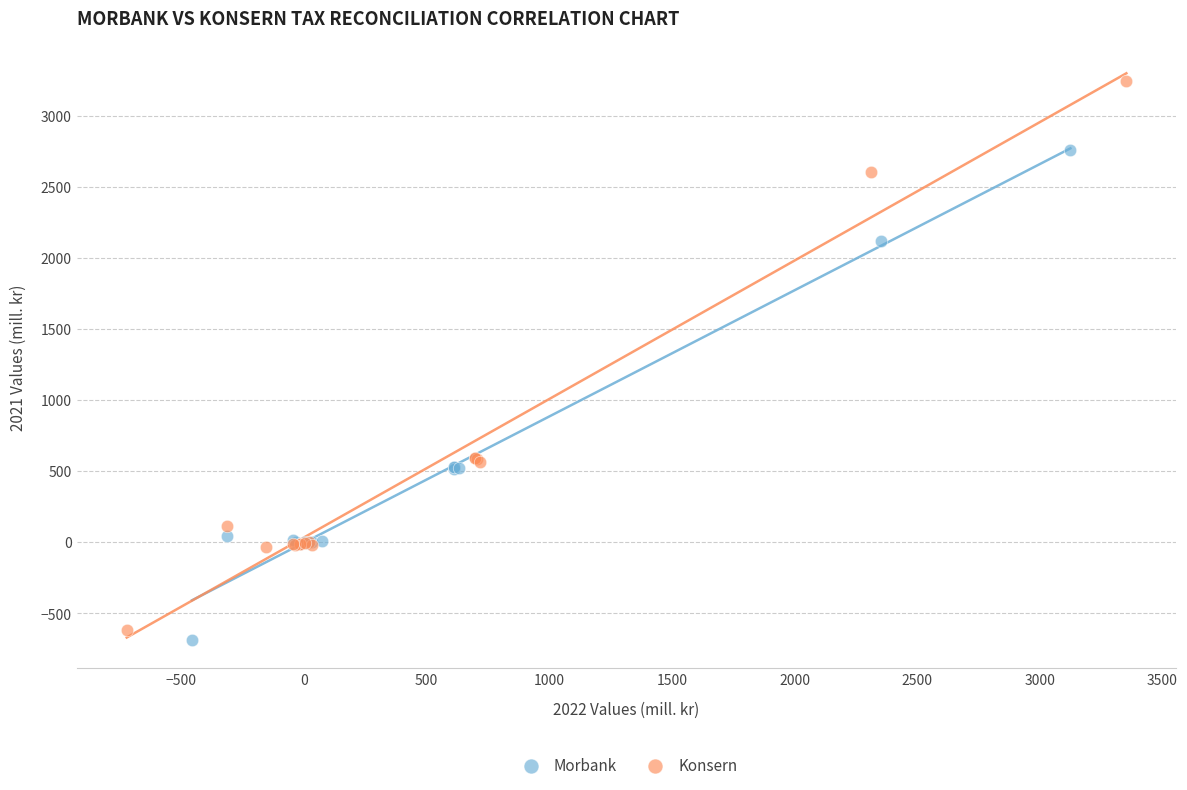

Which series reaches the maximum Y coordinate?

Konsern